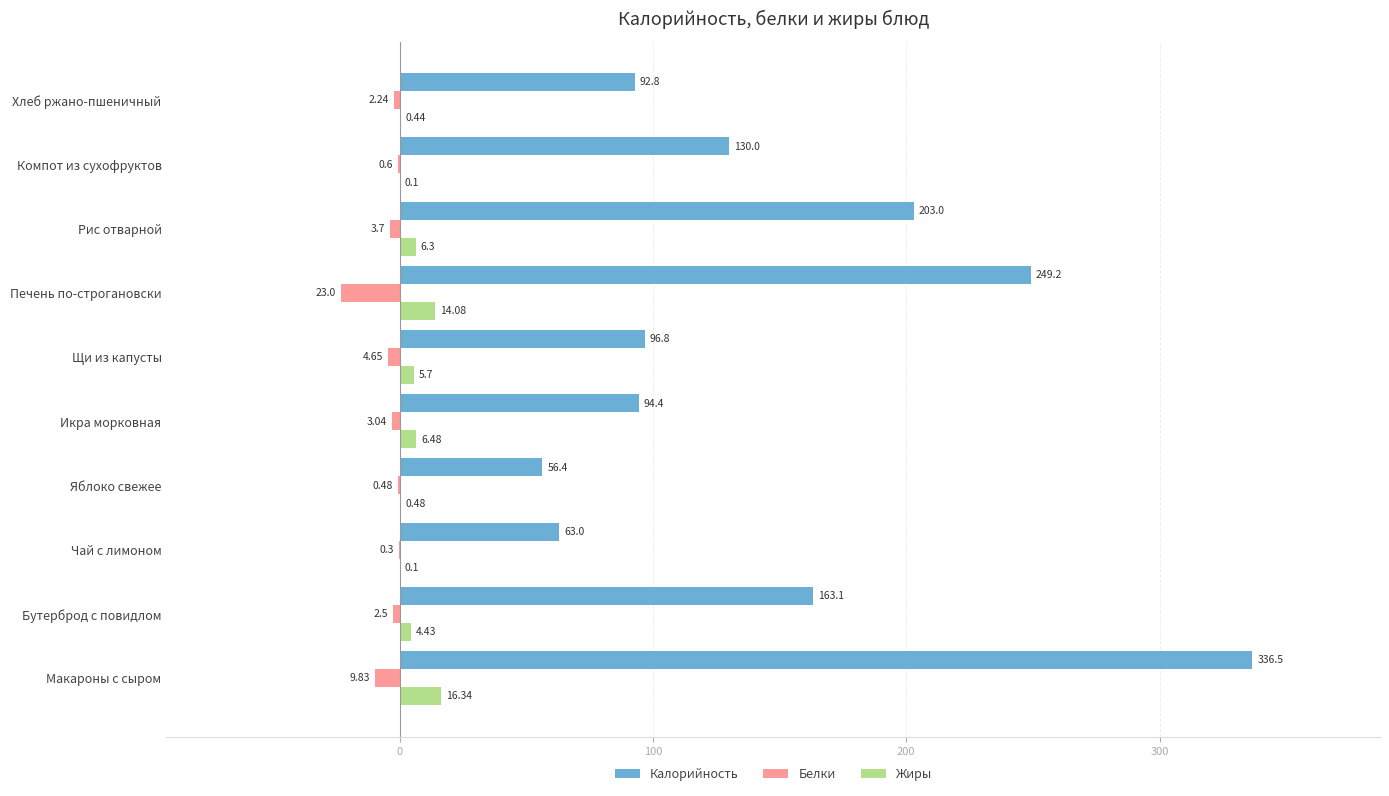

At which label is Калорийность closest to 196?

Рис отварной